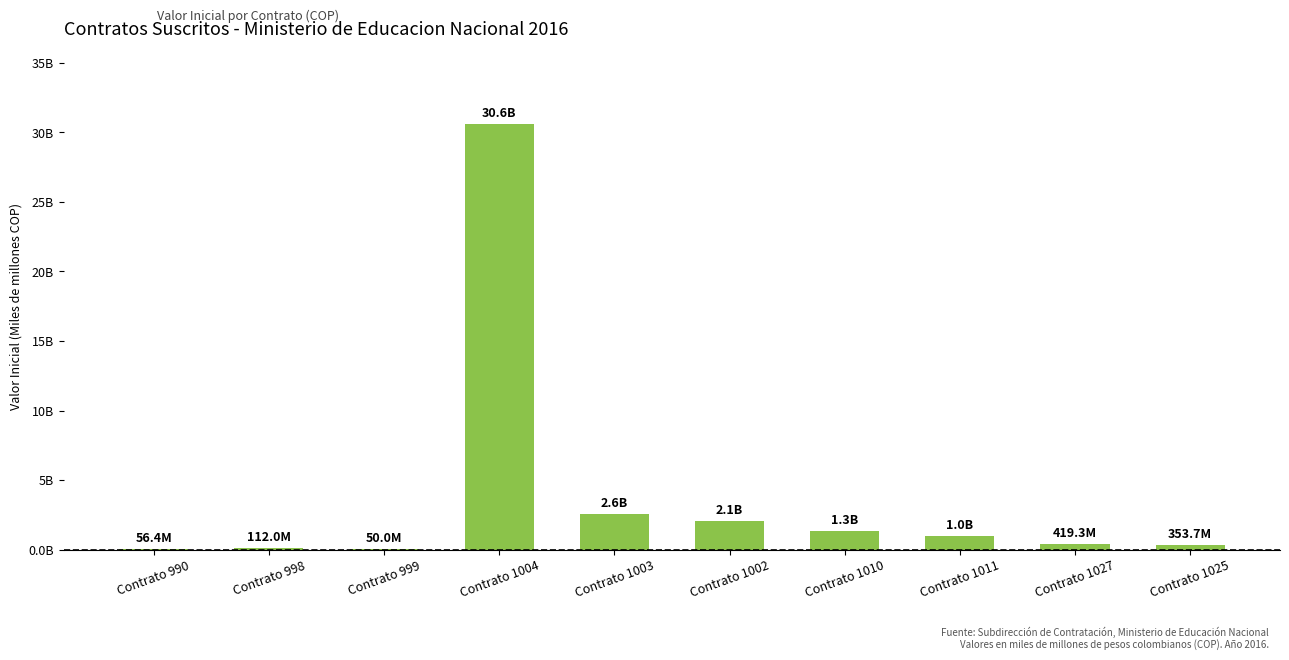

What is the value of the 6th bar from the left?

2.1